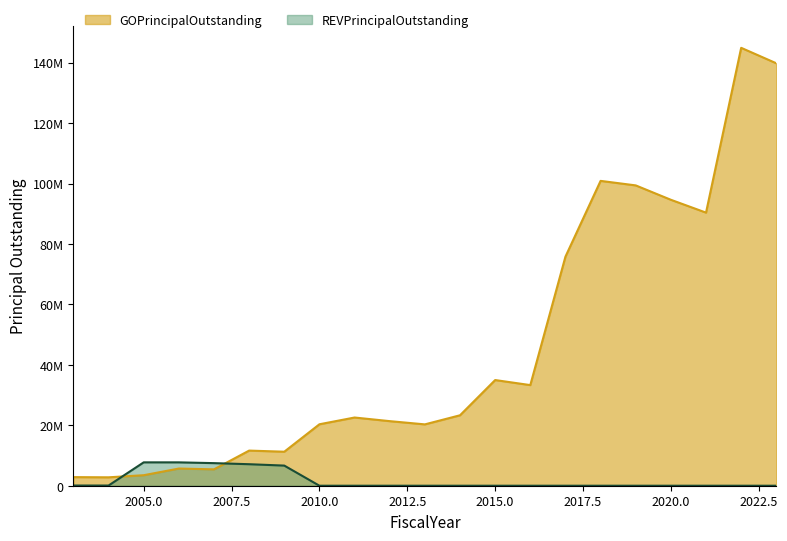

How many values in REVPrincipalOutstanding are above zero?

7